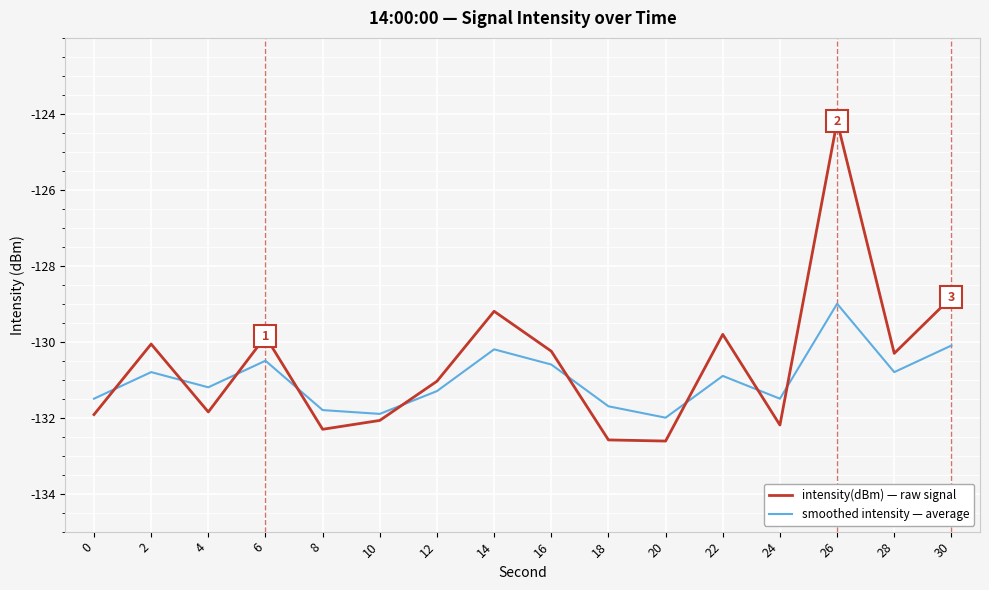

What value does the smoothed intensity — average series have at 30?

-130.1